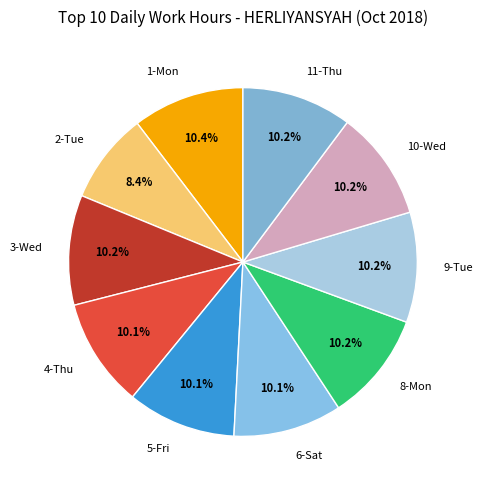

Do 8-Mon and 1-Mon together represent more than half of the pie?

No